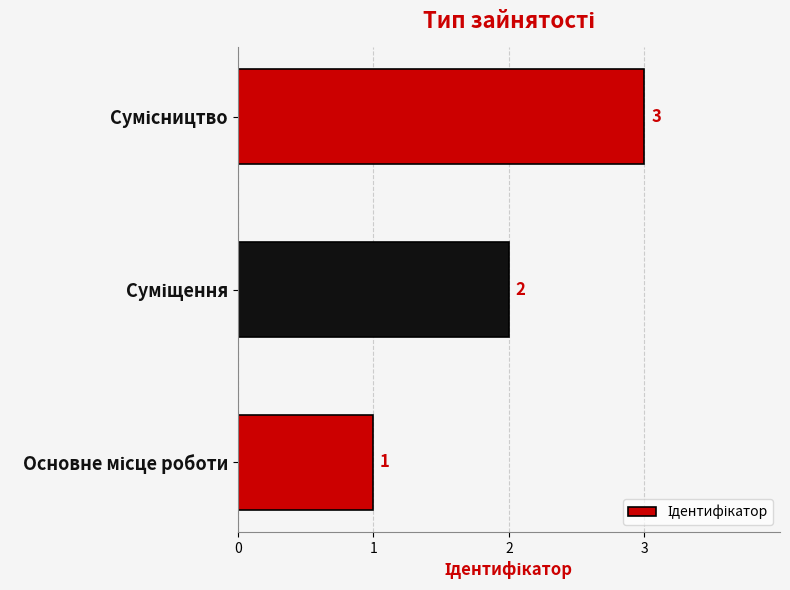

What is the difference between the maximum and minimum values?

2